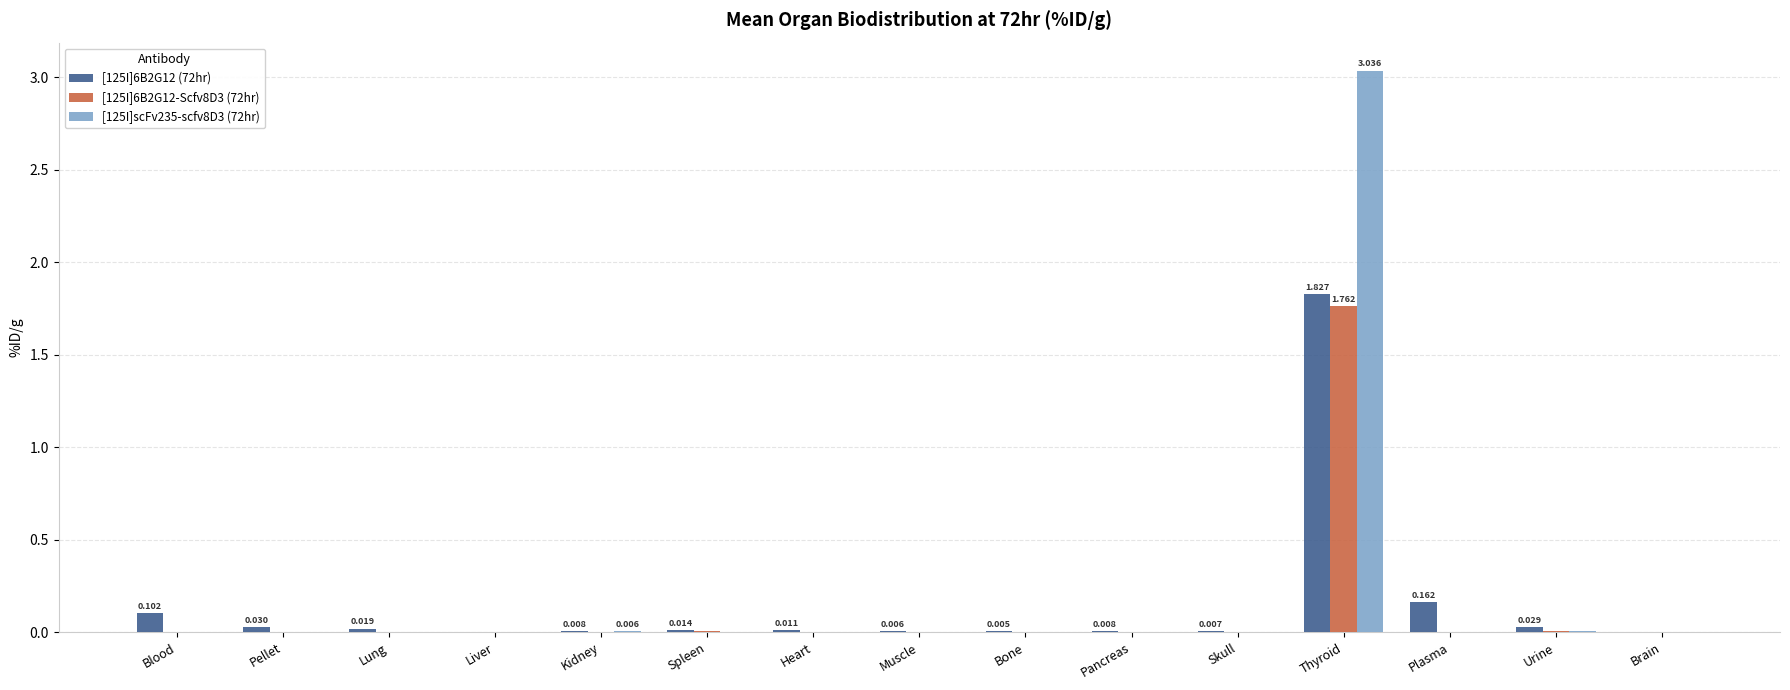

The [125I]scFv235-scfv8D3 (72hr) series shows 0.0 at Pellet. True or false?

True